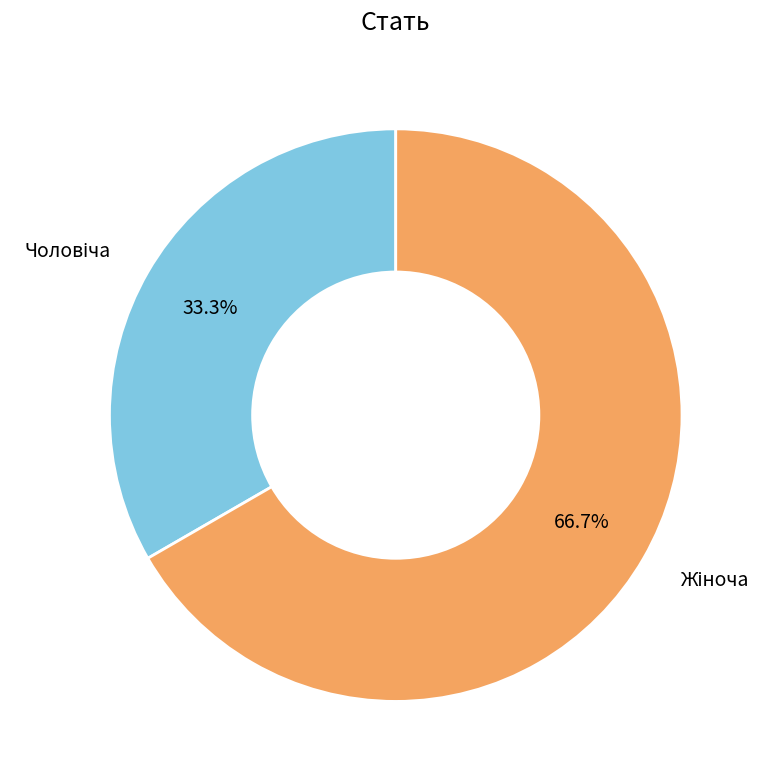

Is there a majority slice in this chart?

Yes